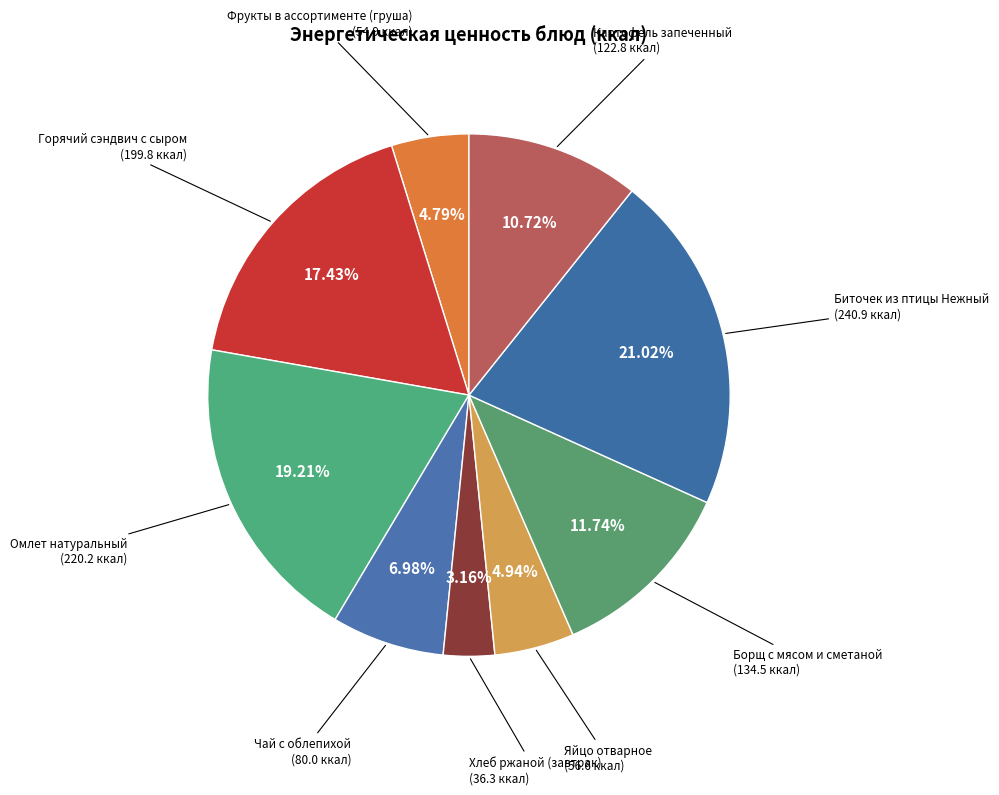

Is there a majority slice in this chart?

No